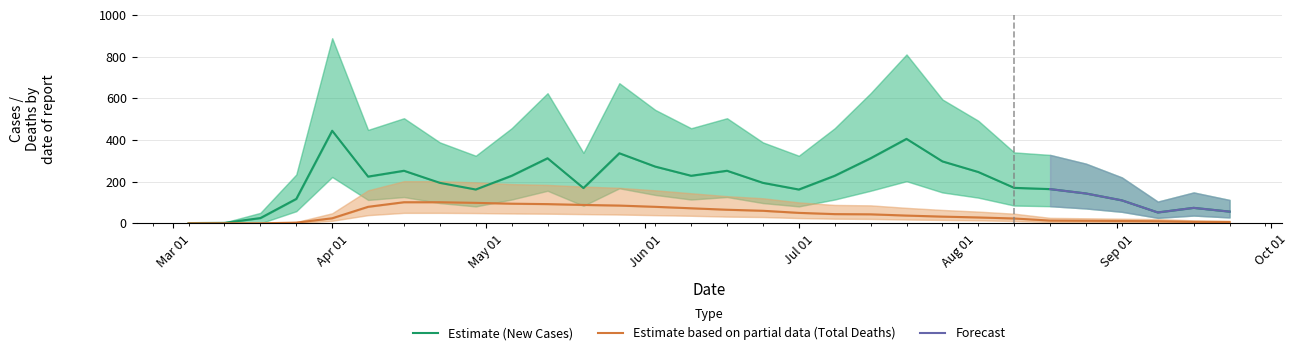

The TOTAL_DEATHS series shows 3 at 26. True or false?

False